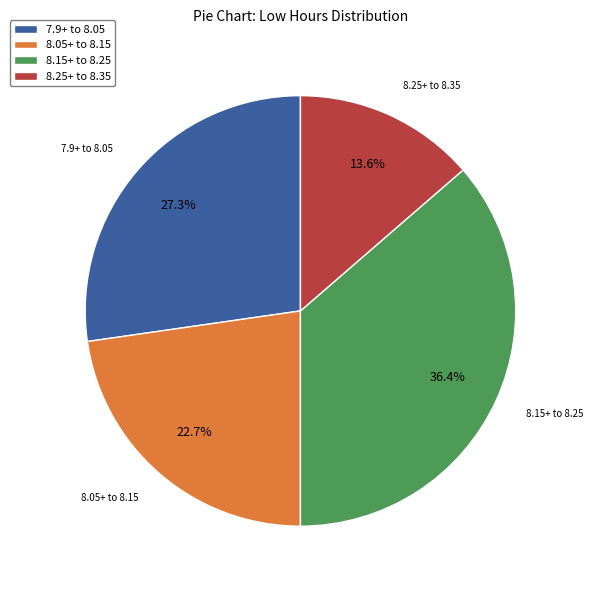

What percentage is NOT represented by 7.9+ to 8.05?

72.7%